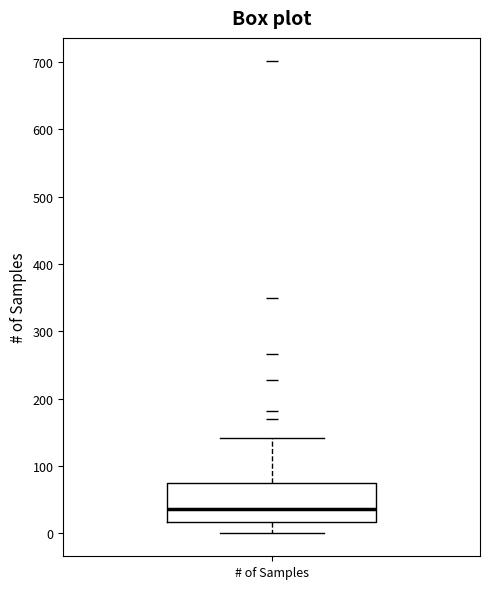

Where does the upper whisker of the box for # of Samples end on the y-axis? The values are not printed on the chart, so give them approximately, as read against the axis.

140